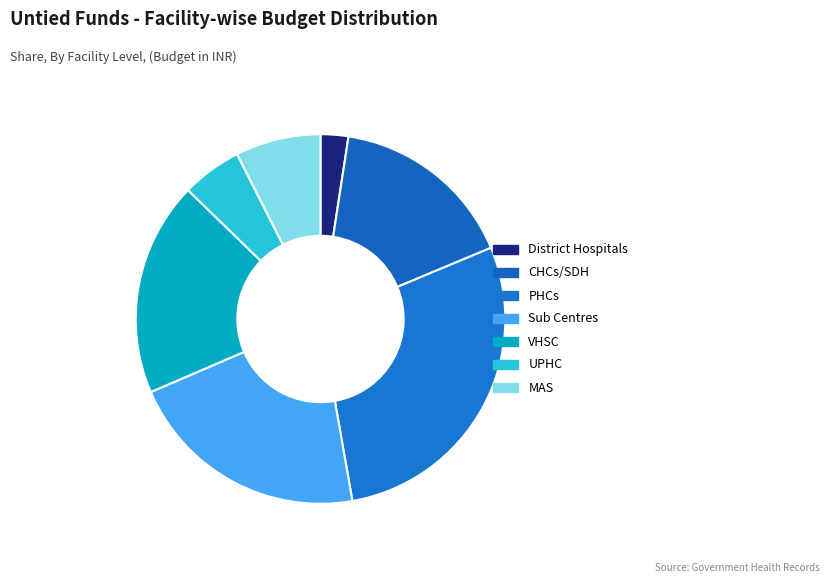

Is it true that VHSC is 34% of the pie?

False